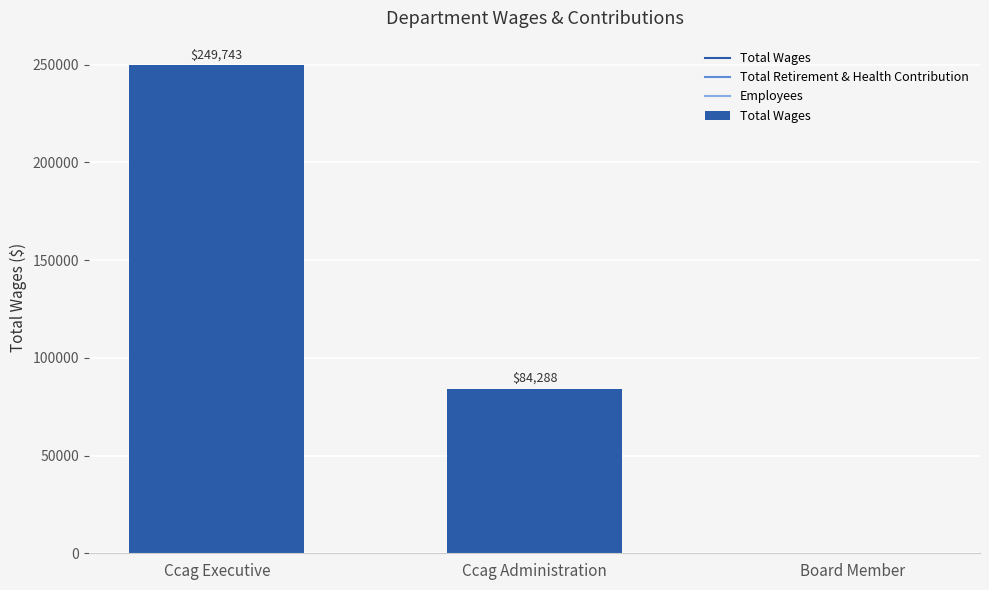

How many categories are shown in the chart?

3